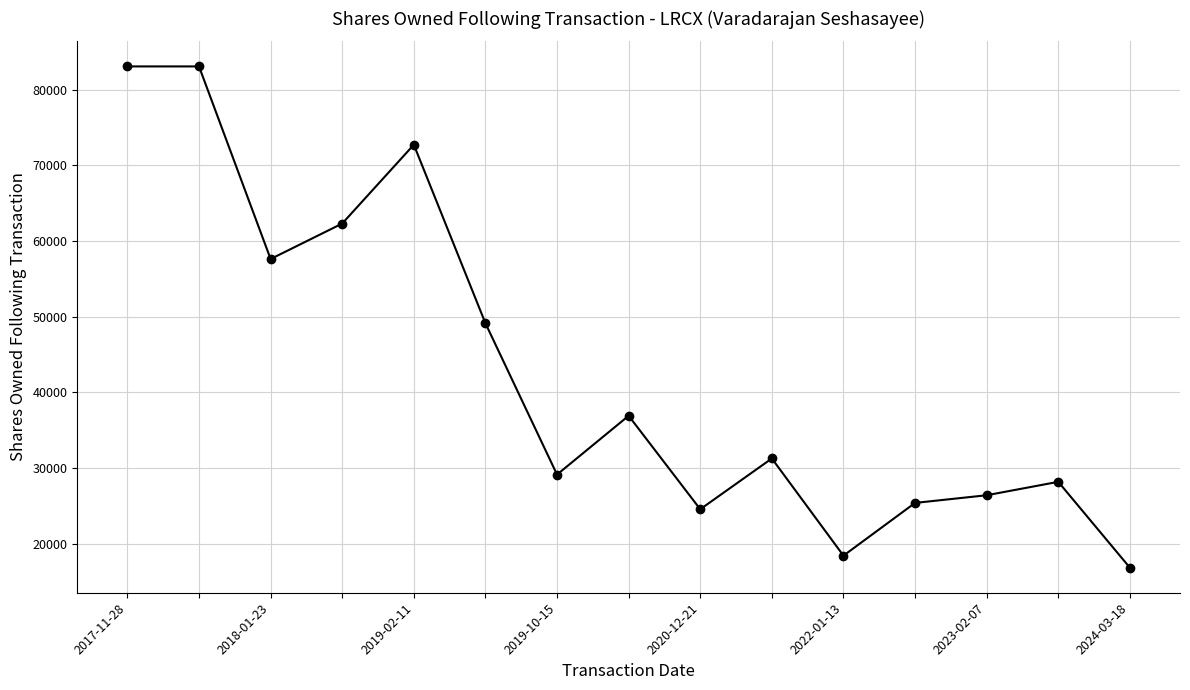

What is the difference between the second highest and second lowest values?

64650